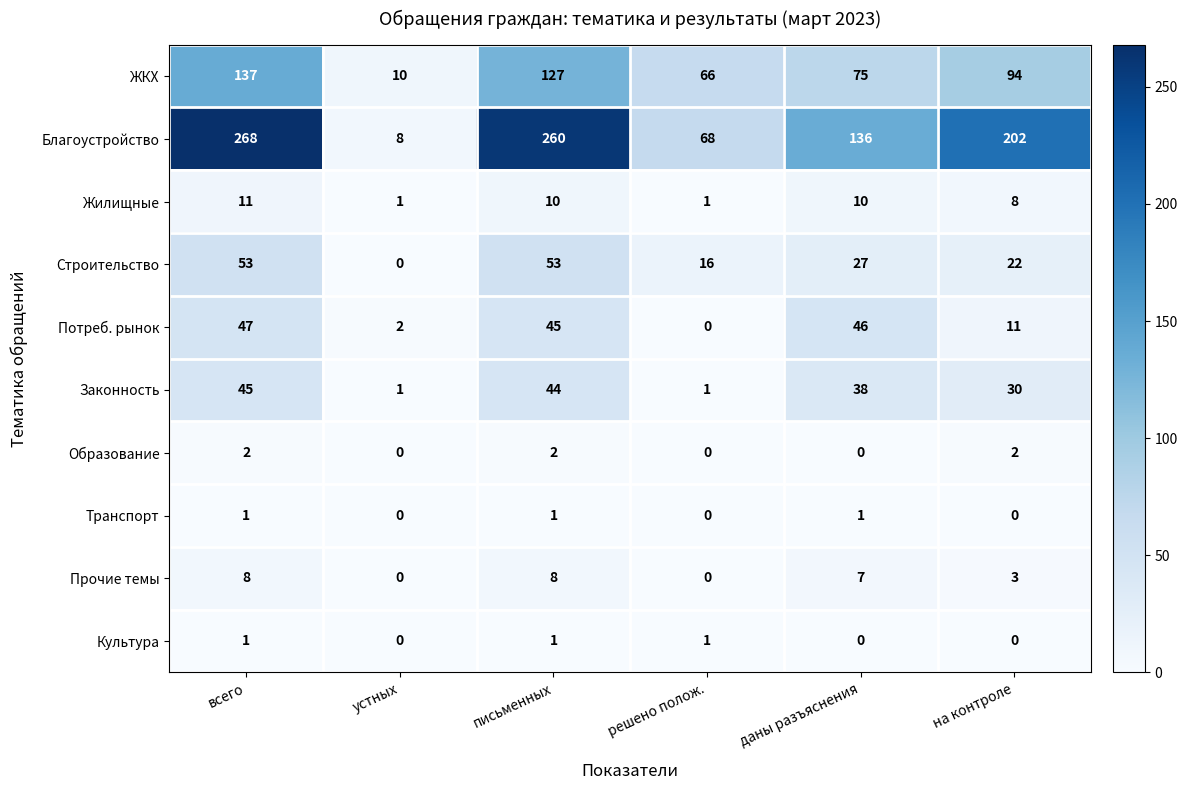

What is the highest value of the Жилищные series?

11